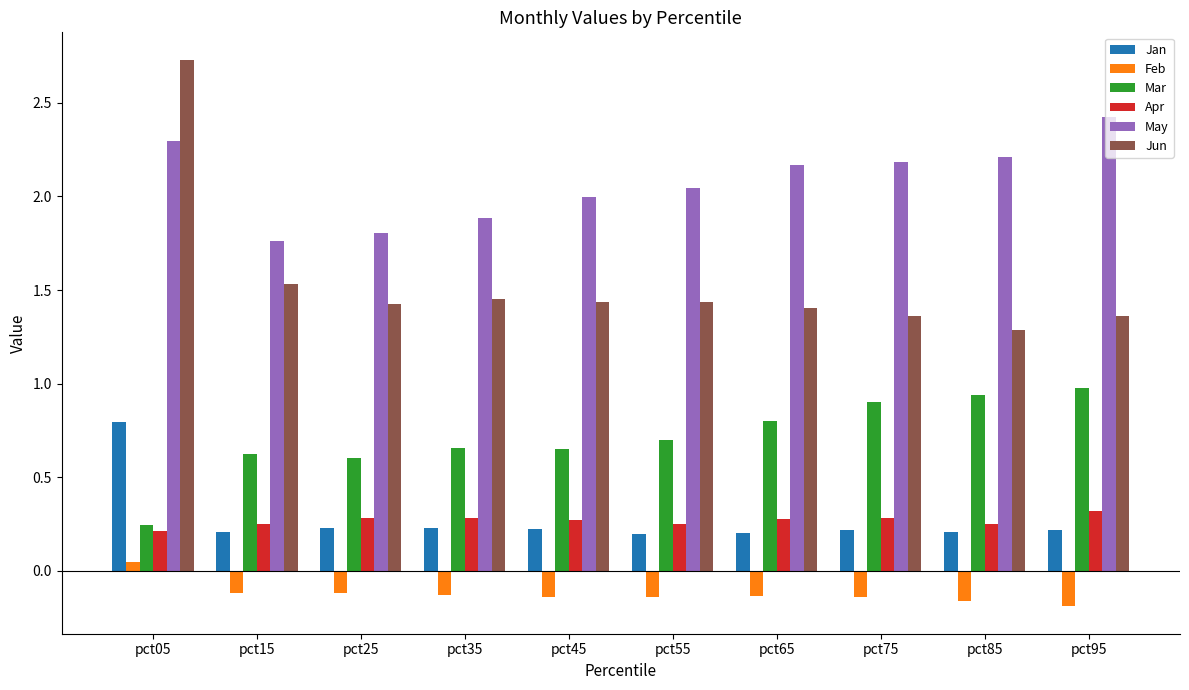

What is the maximum value for Jun?

2.7